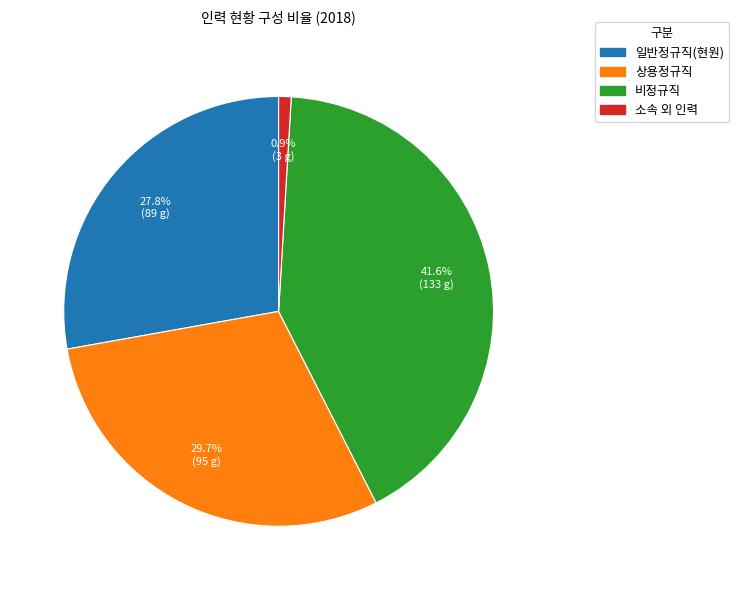

What is the ratio of the value at 상용정규직 to the value at 비정규직?

0.7